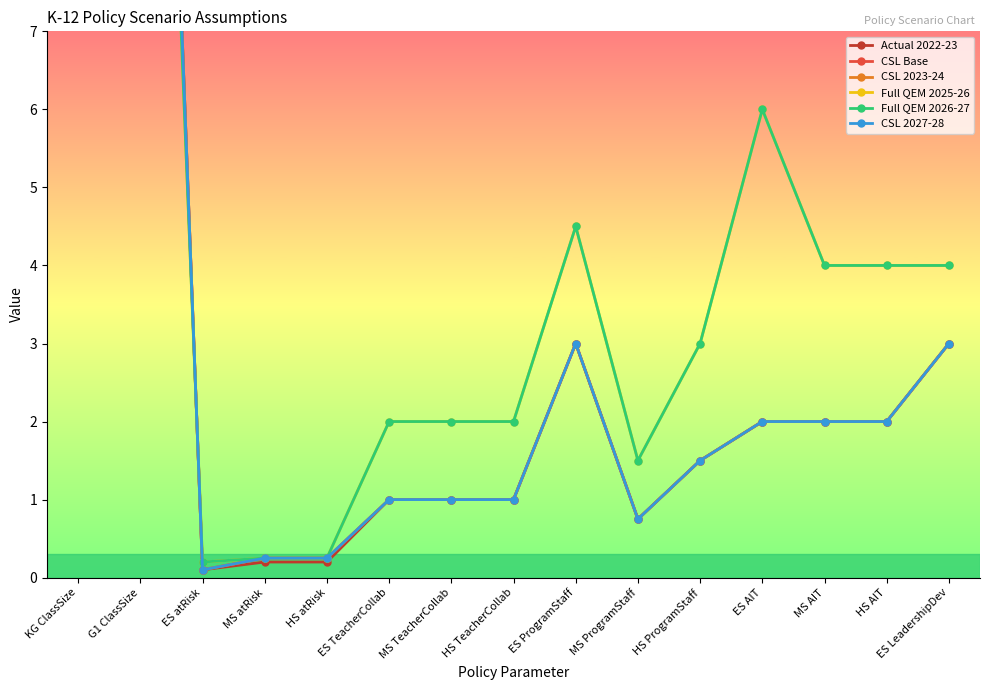

True or false: CSL 2023-24 and Actual 2022-23 intersect in this chart.

False